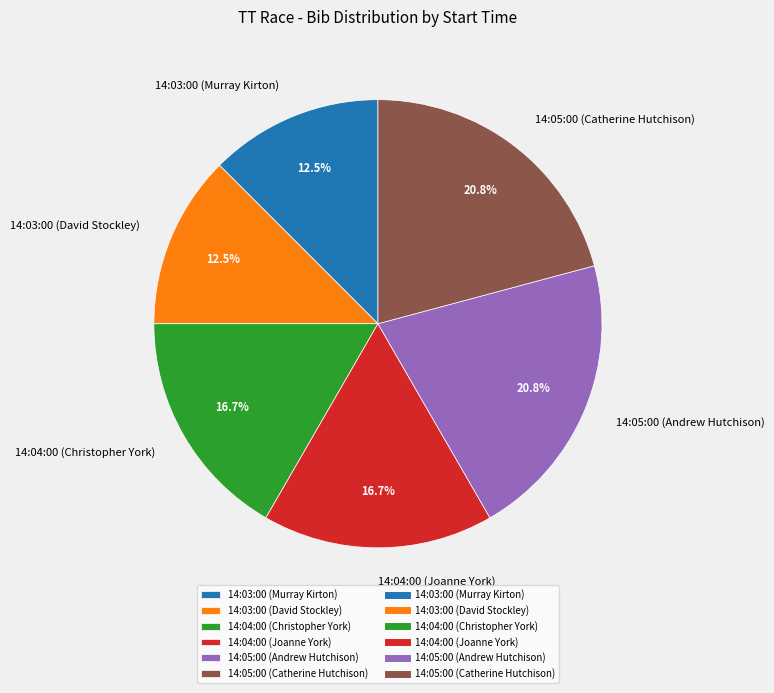

Does any single category account for the majority?

No